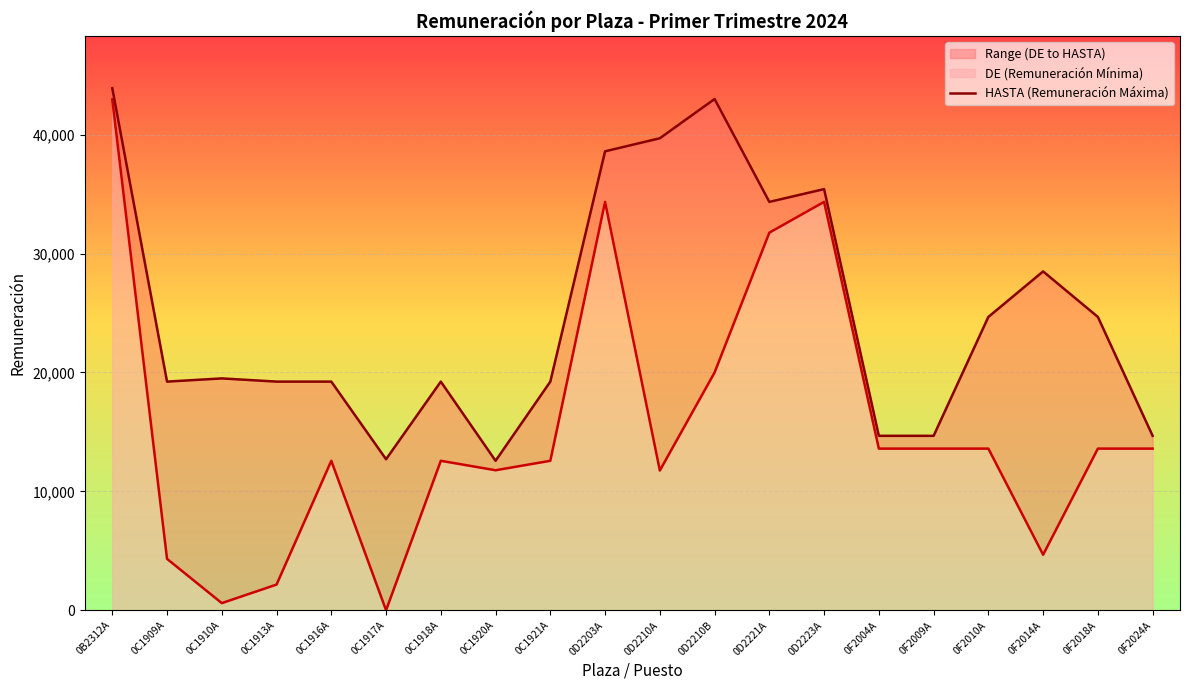

What is the label of the 17th point from the right?

0C1913A